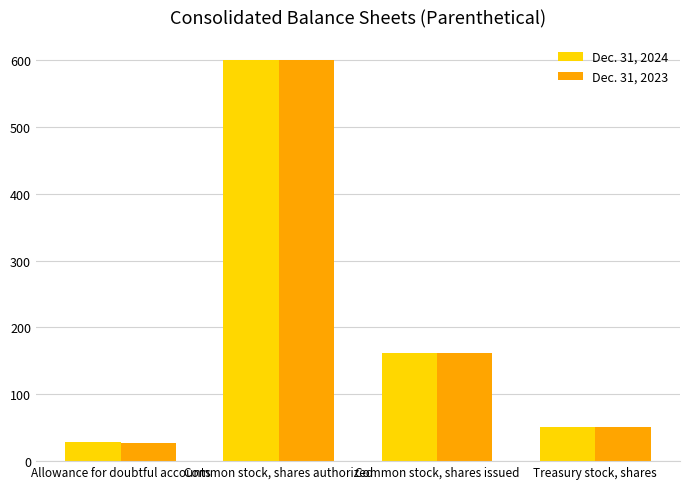

What is the value of the Dec. 31, 2023 bar at the 1st from the left?

27